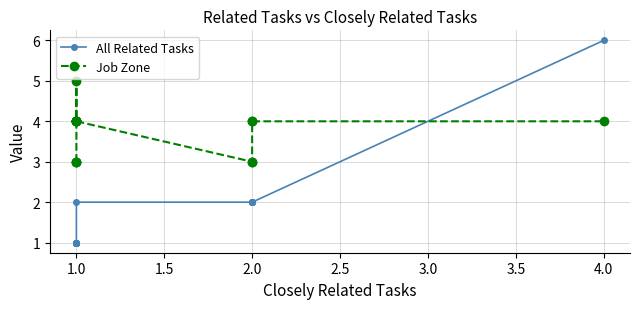

Which series has the widest spread of values?

All Related Tasks